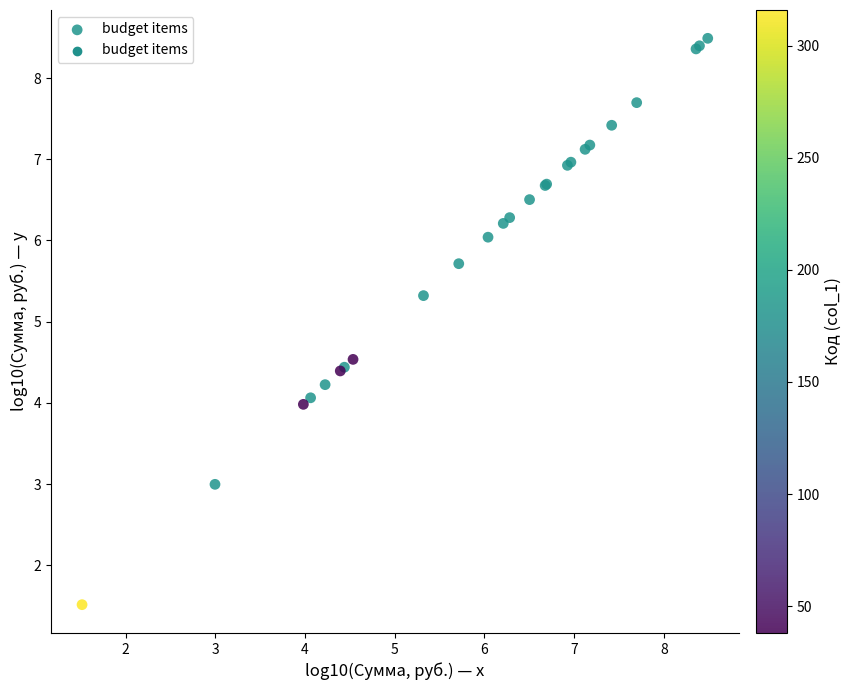

What Y value in the scatter plot is closest to 5?

5.3